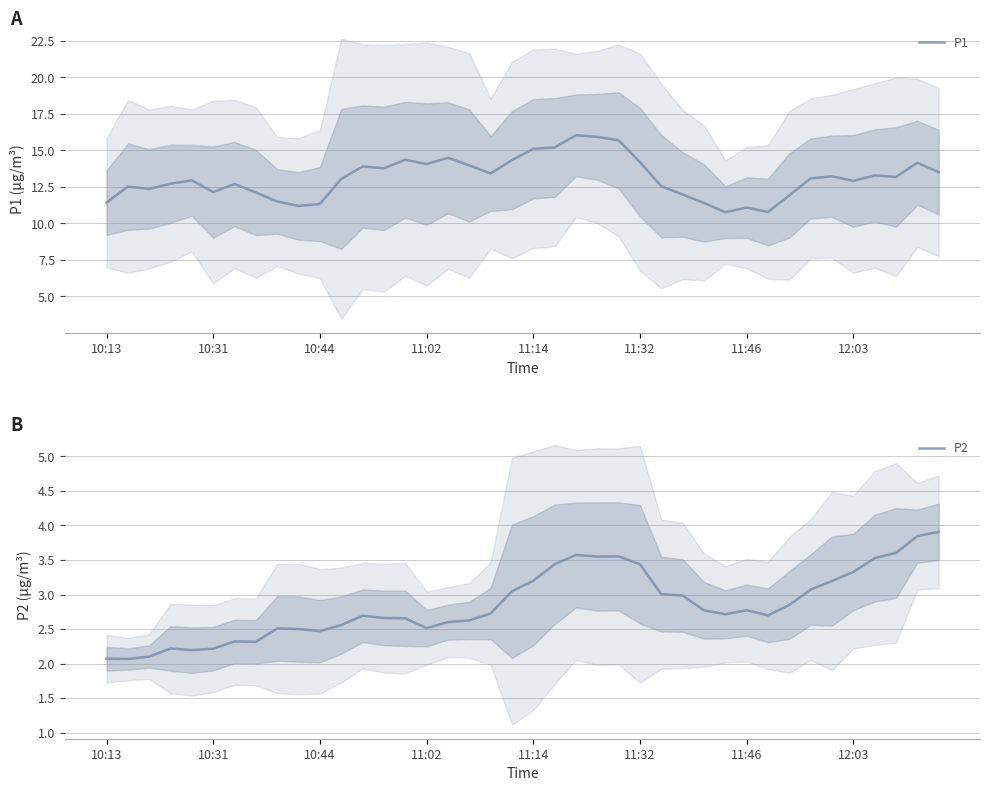

The value of P2 at 32 is 2.8. True or false?

True